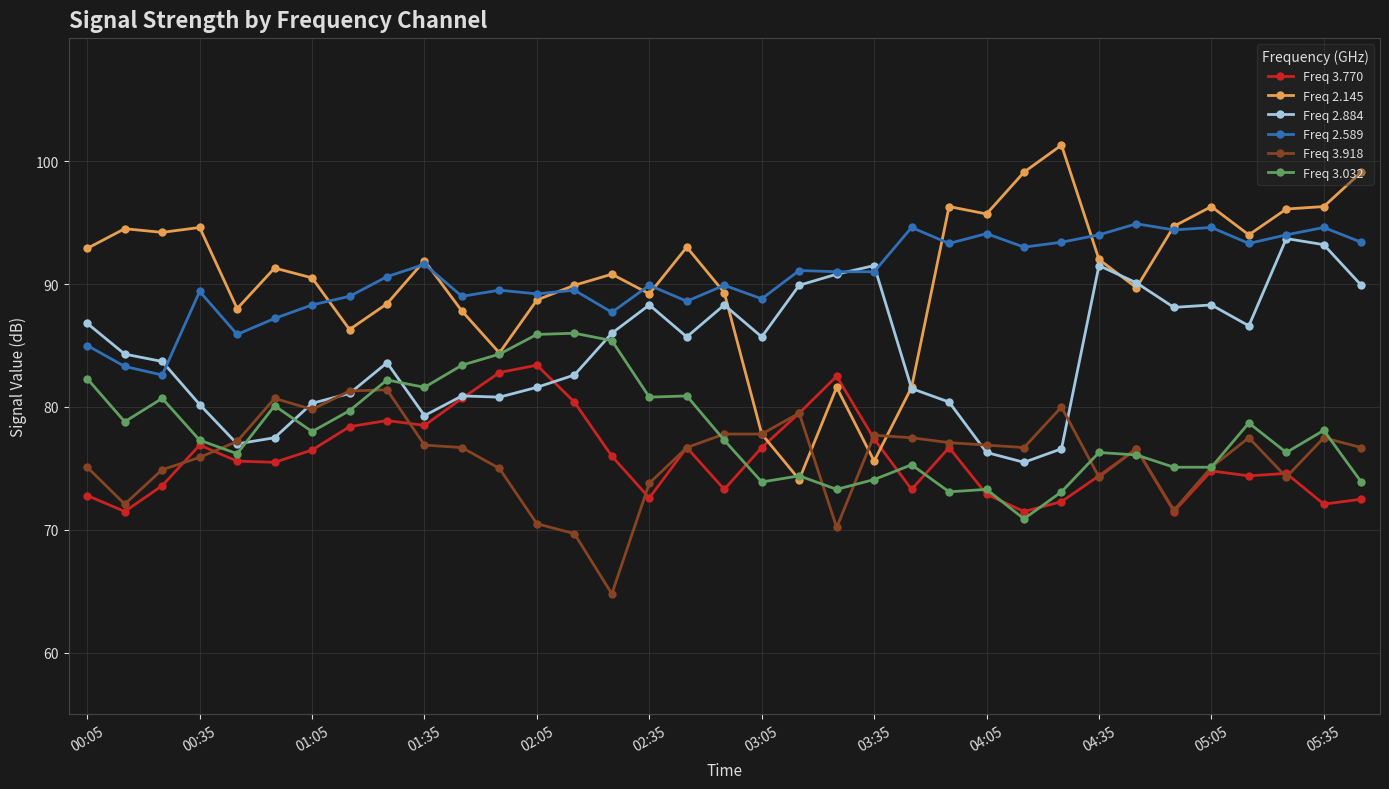

Which series has the largest range (max minus min)?

Freq 2.145